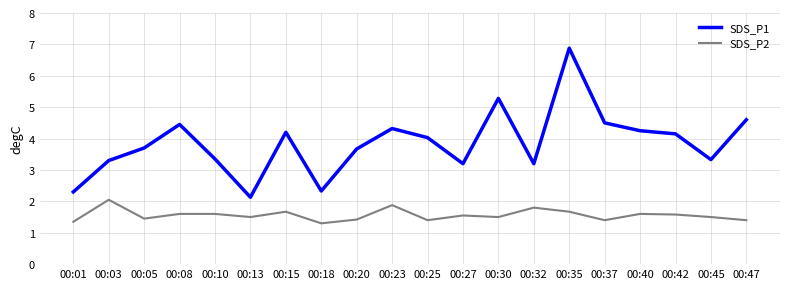

Which label corresponds to the largest value in the chart?

00:35